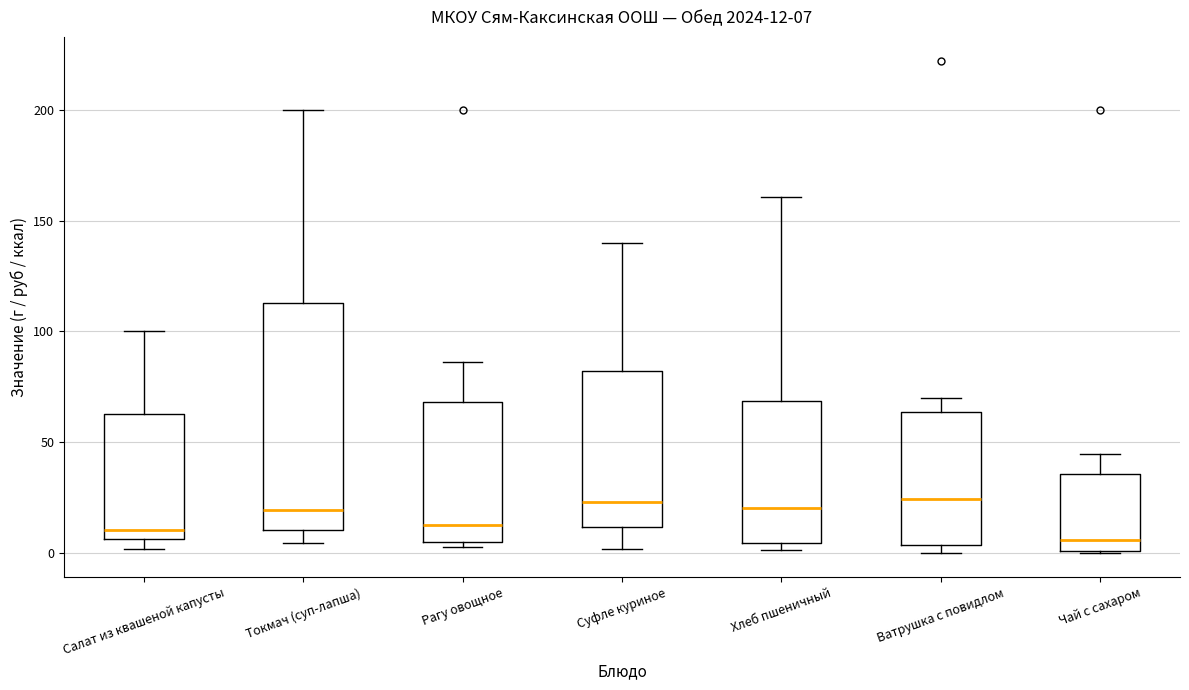

Which box is the tallest, from its lower edge to its upper edge?

Токмач (суп-лапша)